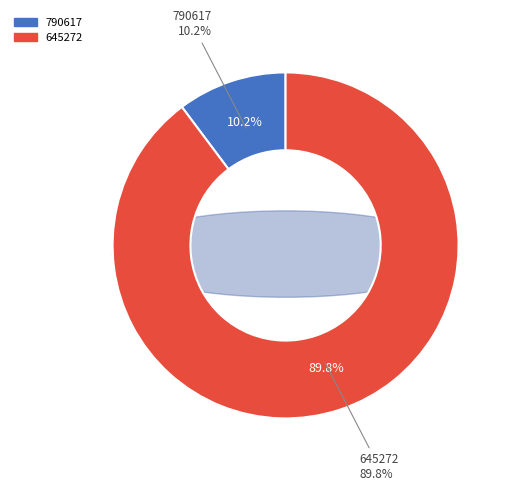

What is the smallest slice in the pie chart?

790617